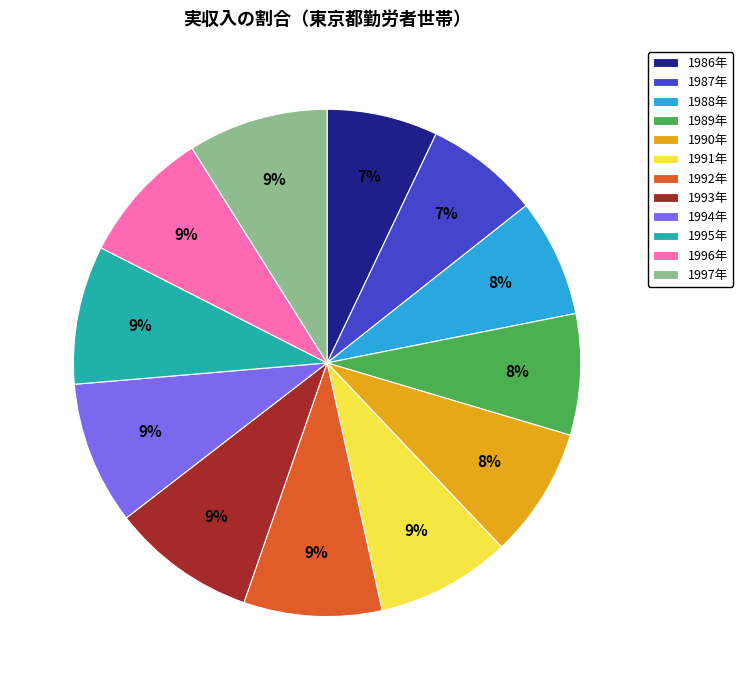

Is it true that 1988年 is 8% of the pie?

True